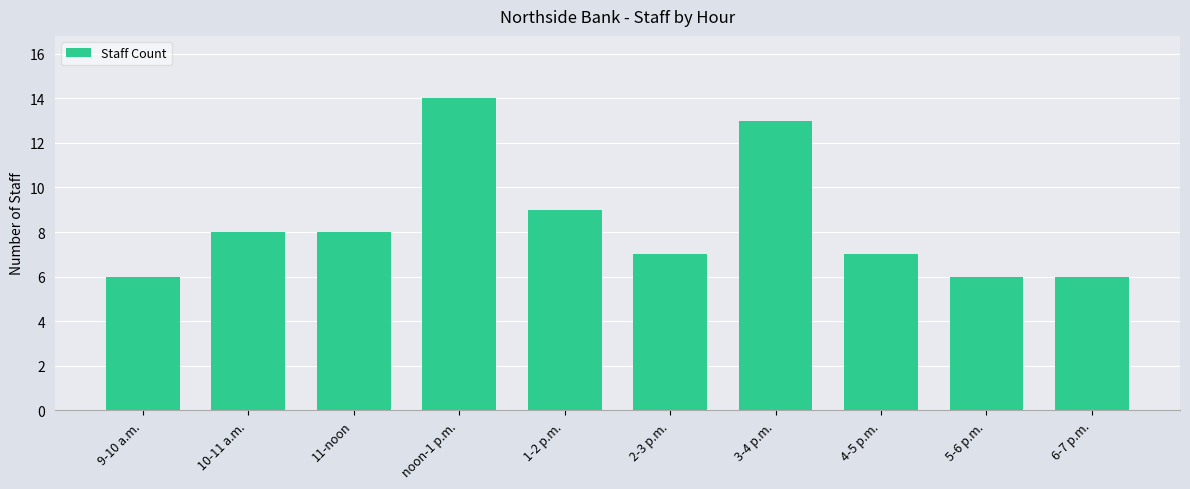

How many data points are less than 8?

5